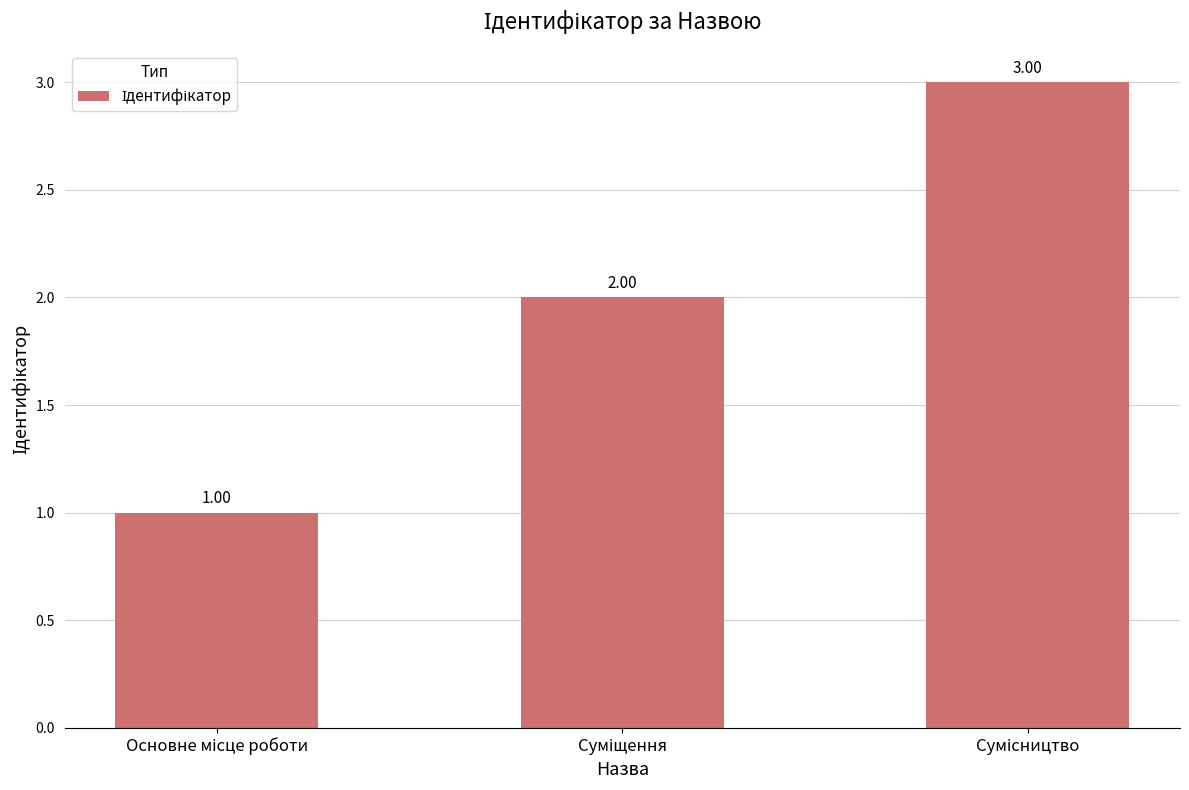

What is the sum of all values?

6